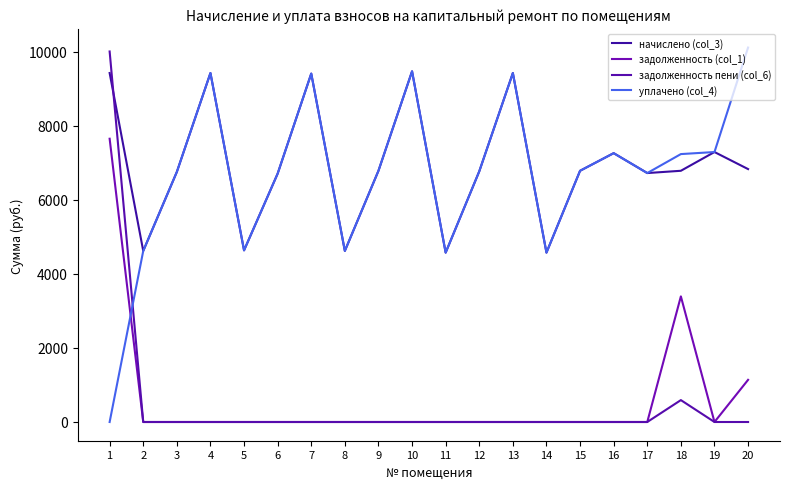

Rank the categories by задолженность пени (col_6) value from lowest to highest.

2, 3, 4, 5, 6, 7, 8, 9, 10, 11, 12, 13, 14, 15, 16, 17, 19, 20, 18, 1